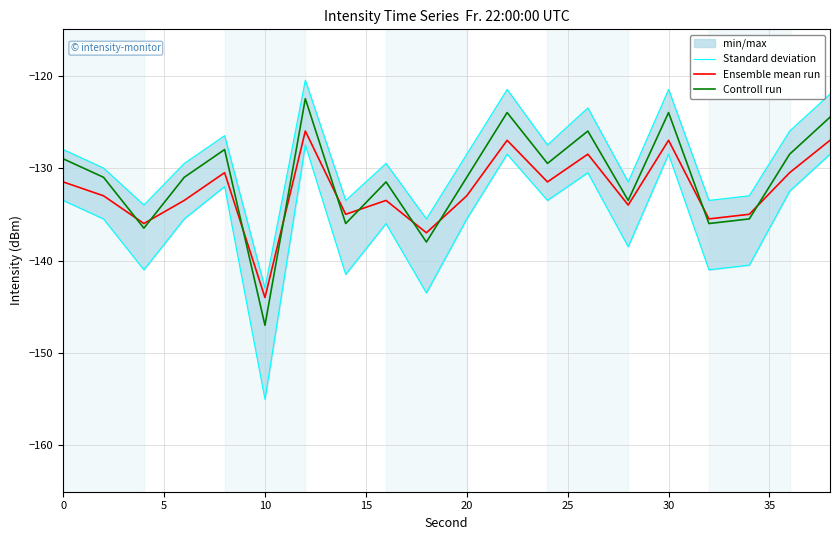

Which series ends up on top after the final intersection of Controll run and Ensemble mean run?

Controll run